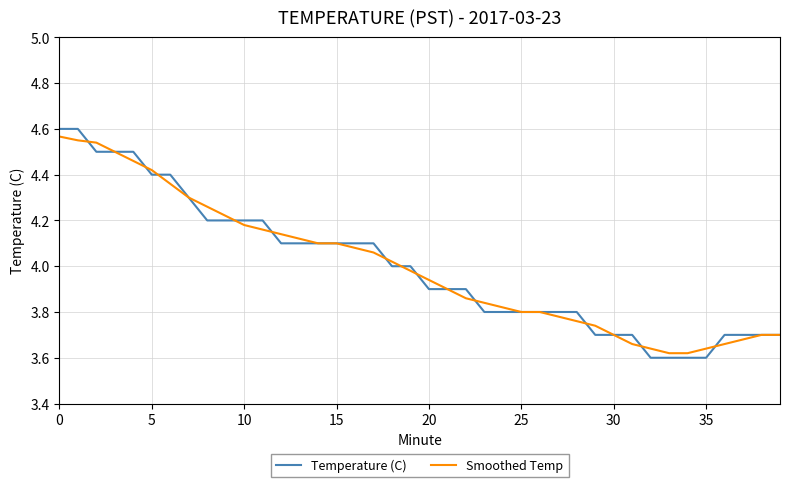

Which series has the largest range (max minus min)?

Temperature (C)